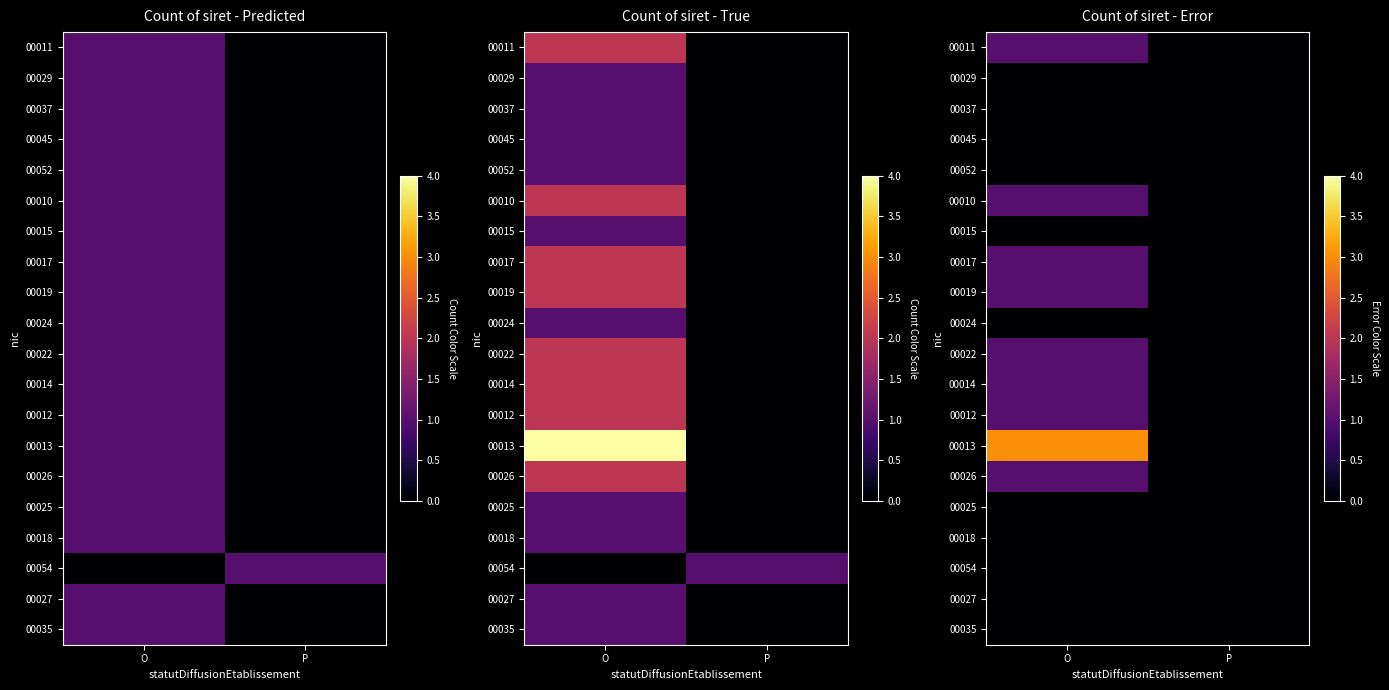

Which series changed the most between O and P?

00013